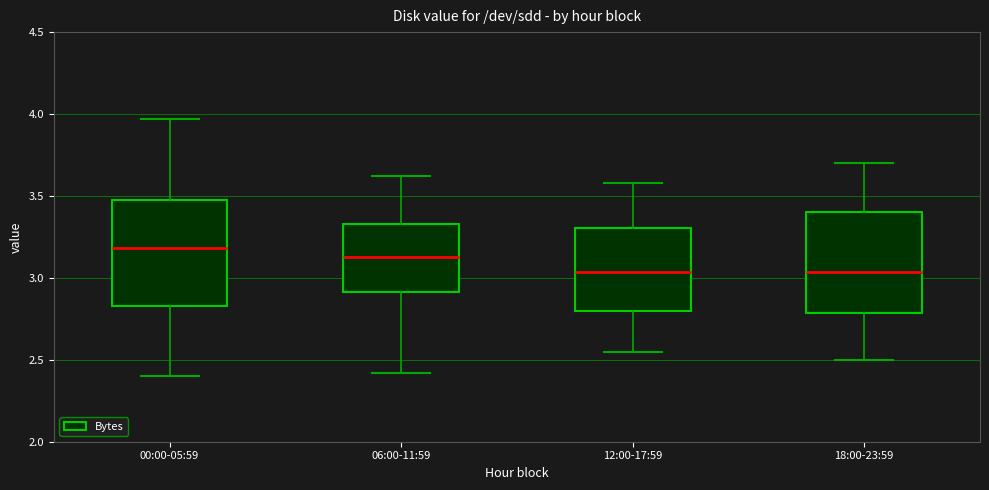

Reading left to right, read every box against the y-axis: the position of its median line, the range the box covers, and the ends of its whiskers. The values are not printed on the chart, so give them approximately, as read against the axis.

00:00-05:59: median 3.20, box 2.85 to 3.50, whiskers 2.40 to 3.95
06:00-11:59: median 3.15, box 2.90 to 3.35, whiskers 2.40 to 3.60
12:00-17:59: median 3.05, box 2.80 to 3.30, whiskers 2.55 to 3.60
18:00-23:59: median 3.05, box 2.80 to 3.40, whiskers 2.50 to 3.70